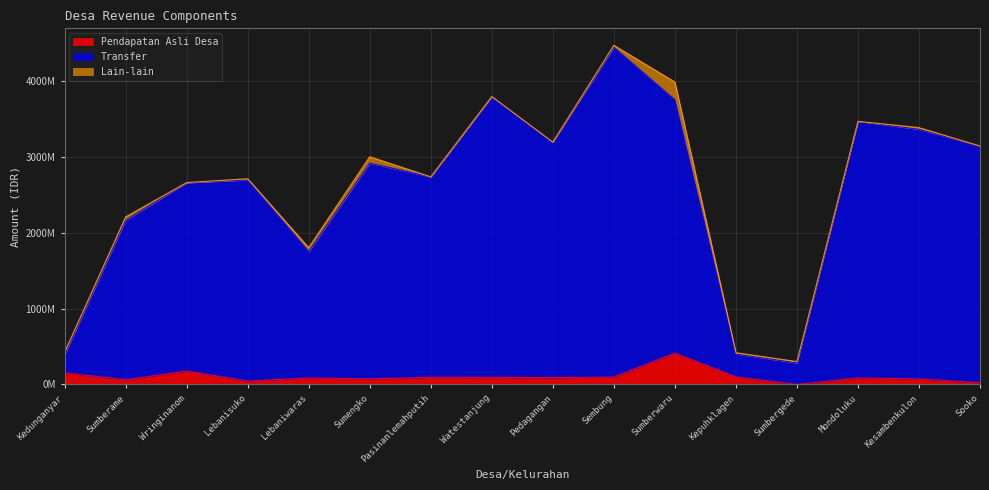

How many data points in Pendapatan Asli Desa are less than 90153000?

8